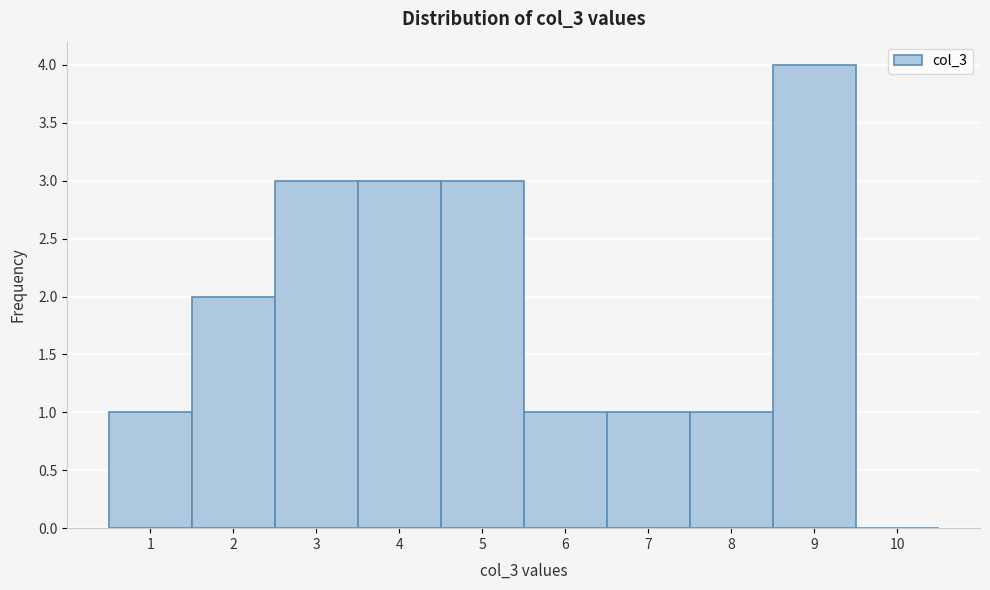

How tall is the bar that spans 3.5 to 4.5 on the x-axis? The values are not printed on the chart, so give them approximately, as read against the axis.

3